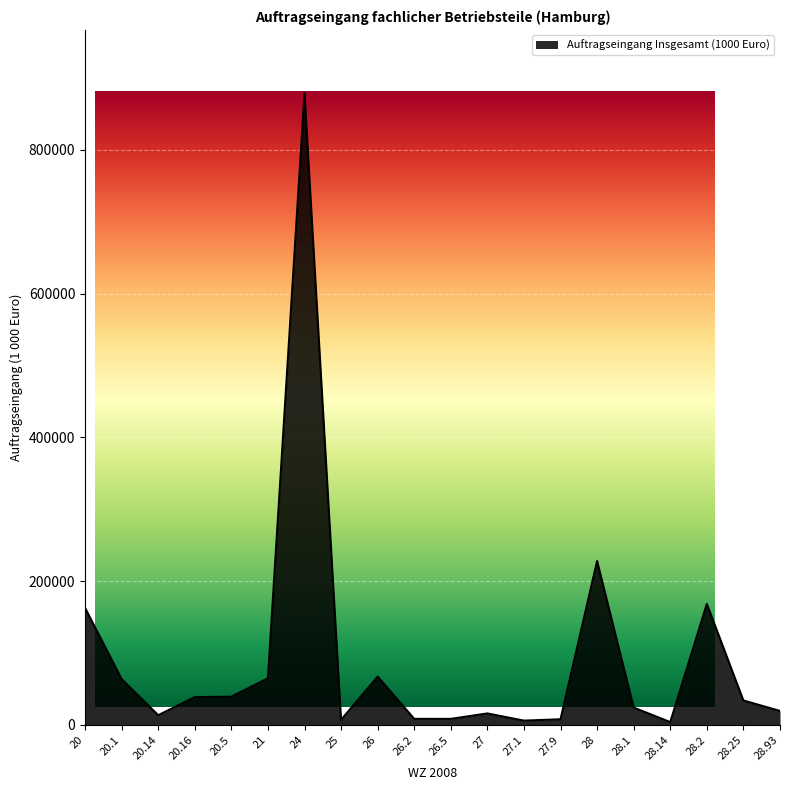

What is the label of the 9th point from the left?

26